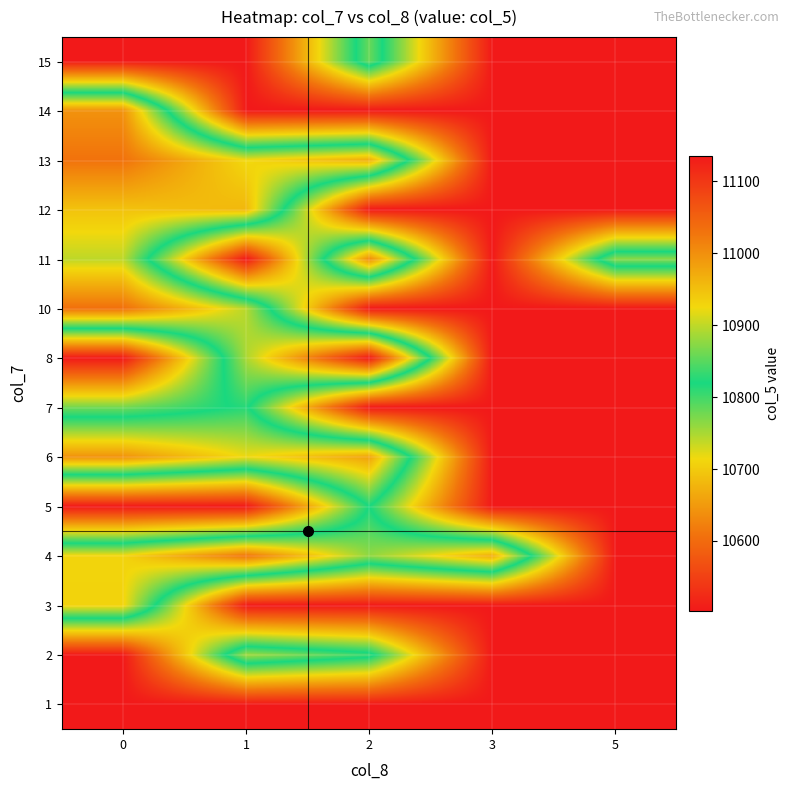

Reading left to right, what are all the values shown in this chart?

1: 0=10503.0	1=10503.0	2=10503.0	3=10503.0	5=10503.0
2: 0=10503.0	1=10885.0	2=10835.0	3=10503.0	5=10503.0
3: 0=10930.0	1=10503.0	2=10503.0	3=10503.0	5=10503.0
4: 0=10929.0	1=11029.0	2=10877.0	3=10971.0	5=10503.0
5: 0=10503.0	1=10503.0	2=10820.0	3=10503.0	5=10503.0
6: 0=10997.5	1=10922.5	2=10981.0	3=10503.0	5=10503.0
7: 0=10777.0	1=10826.5	2=10503.0	3=10503.0	5=10503.0
8: 0=10503.0	1=10890.0	2=11136.0	3=10503.0	5=10503.0
10: 0=11033.5	1=10896.0	2=10503.0	3=10503.0	5=10503.0
11: 0=10899.0	1=10503.0	2=11005.0	3=10503.0	5=10874.0
12: 0=10947.0	1=10959.0	2=10503.0	3=10503.0	5=10503.0
13: 0=11030.5	1=10924.0	2=10970.0	3=10503.0	5=10503.0
14: 0=10997.0	1=10503.0	2=10503.0	3=10503.0	5=10503.0
15: 0=10503.0	1=10503.0	2=10858.0	3=10503.0	5=10503.0